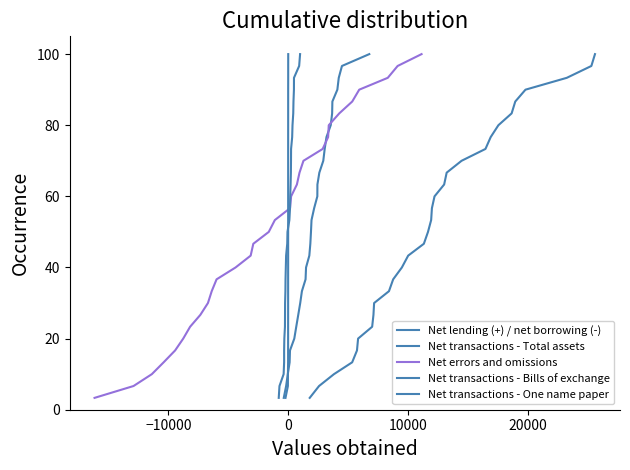

True or false: Net transactions - One name paper and Net lending (+) / net borrowing (-) intersect in this chart.

False